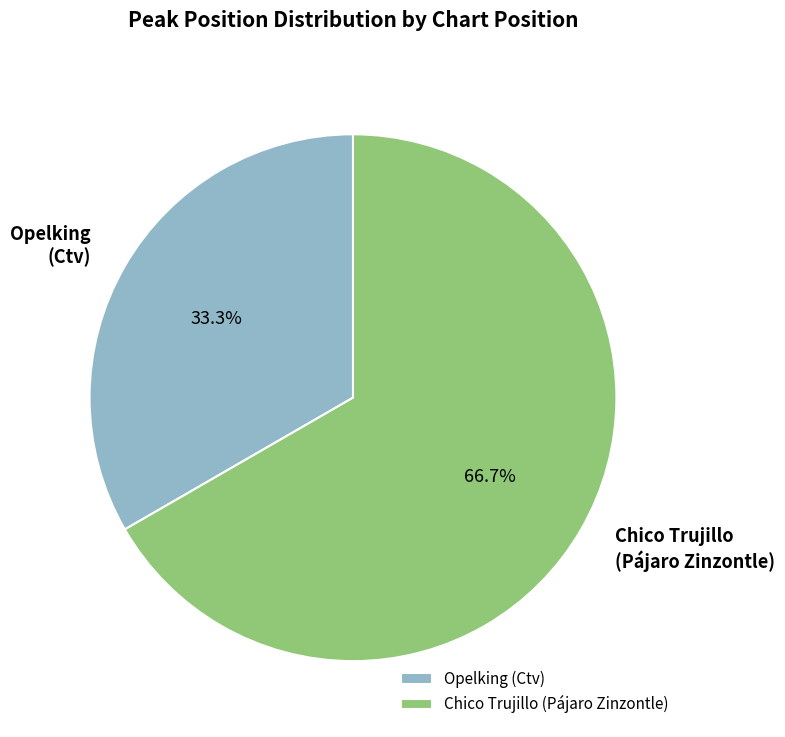

What portion of the pie excludes Chico Trujillo (Pájaro Zinzontle)?

33.3%